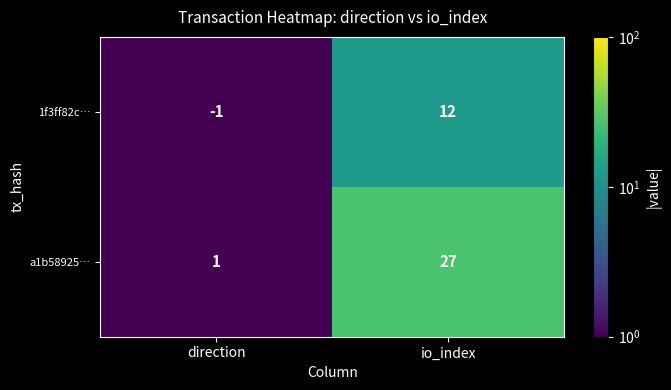

Reading left to right, list all the values displayed in this chart.

1f3ff82c…: -1	12
a1b58925…: 1	27